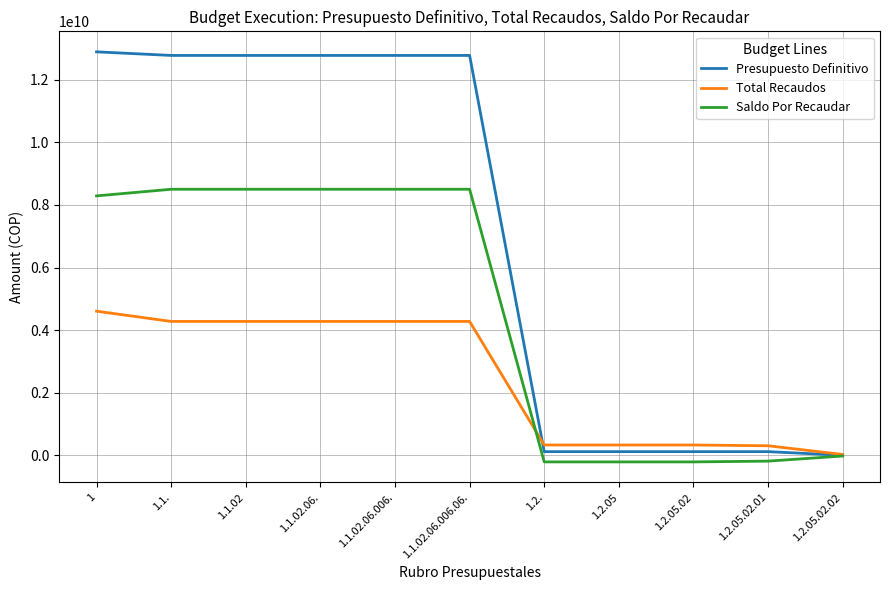

At which label does Total Recaudos reach its minimum?

1.2.05.02.02